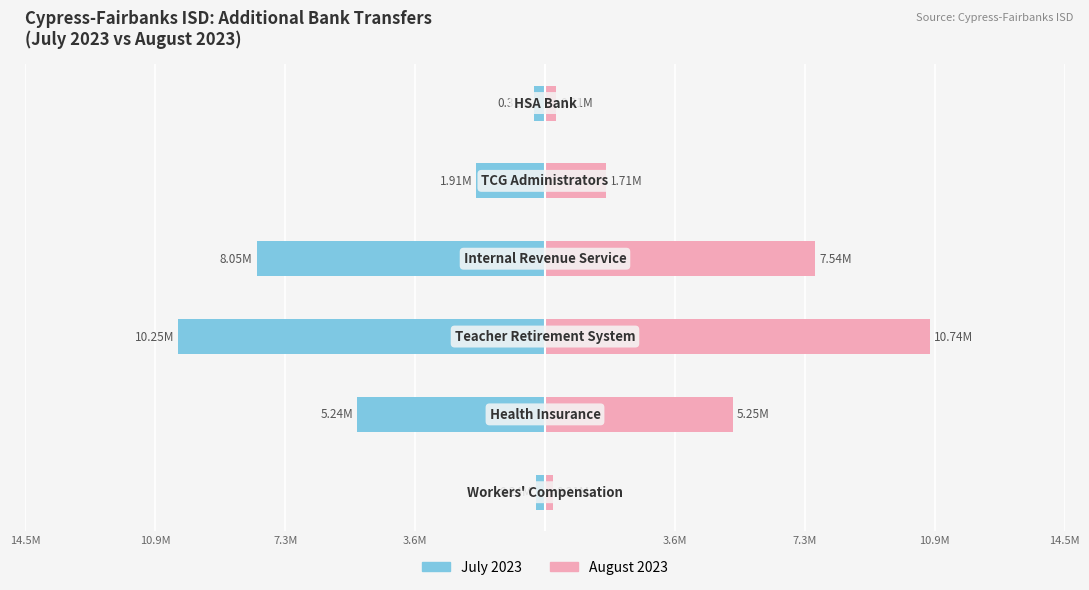

Reading left to right, transcribe all the data shown in this chart.

July 2023: 3.6M=-243492	7.3M=-5241572	10.9M=-10246283	14.5M=-8049680	3.6M=-1912774	7.3M=-309324
August 2023: 3.6M=214462	7.3M=5253697	10.9M=10743521	14.5M=7538784	3.6M=1711343	7.3M=311885